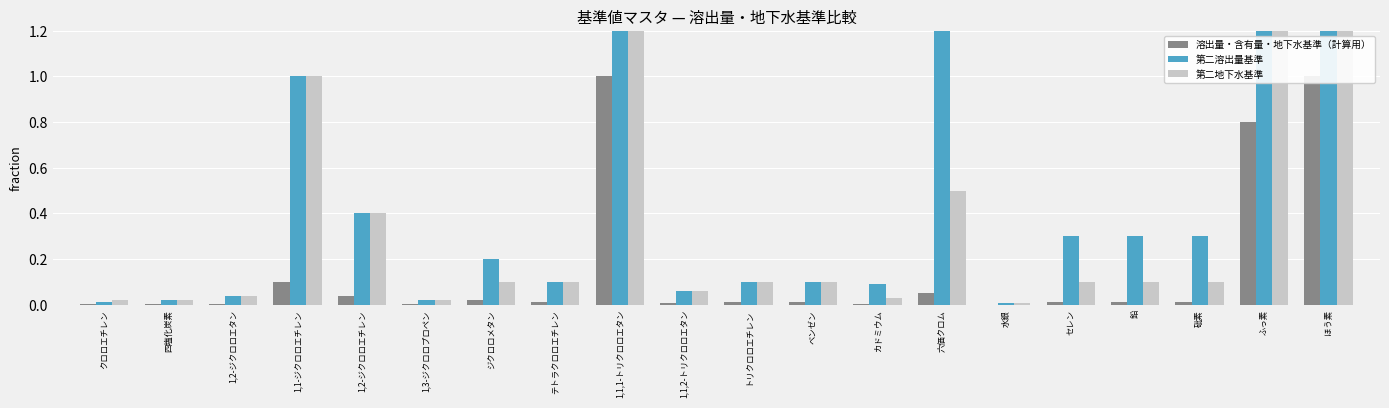

Is it true that 溶出量・含有量・地下水基準（計算用） equals 0.0 at 鉛?

False